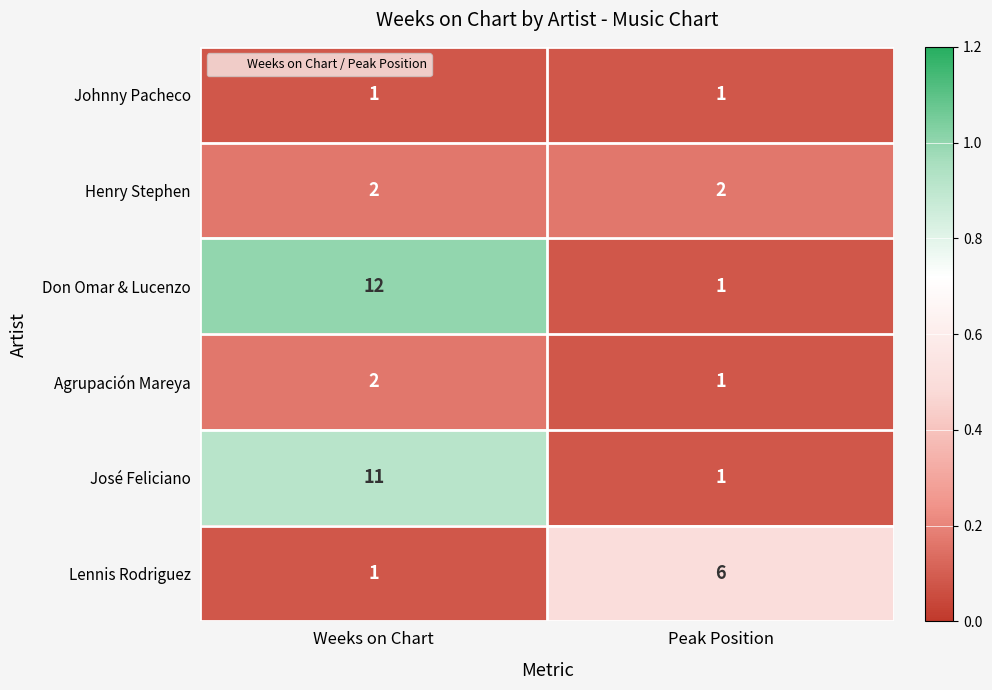

What is the difference between the maximum and minimum values in the Don Omar & Lucenzo series?

11